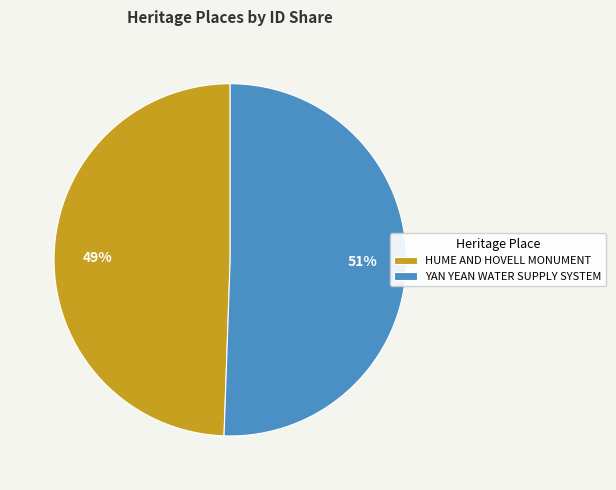

Rank the categories by value from lowest to highest.

HUME AND HOVELL MONUMENT, YAN YEAN WATER SUPPLY SYSTEM